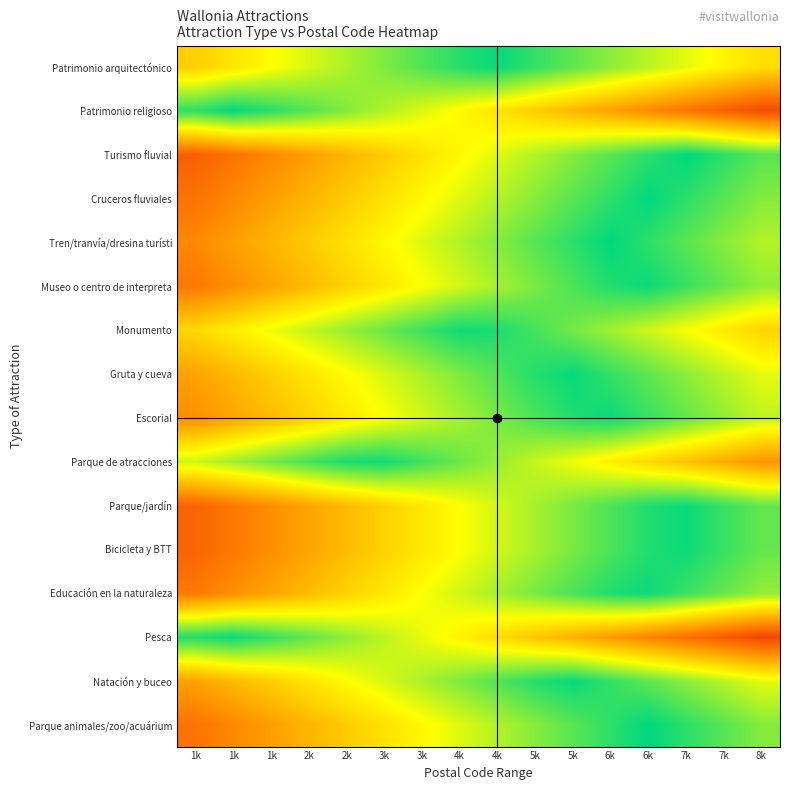

Between 1k and 4k, which is larger?

4k